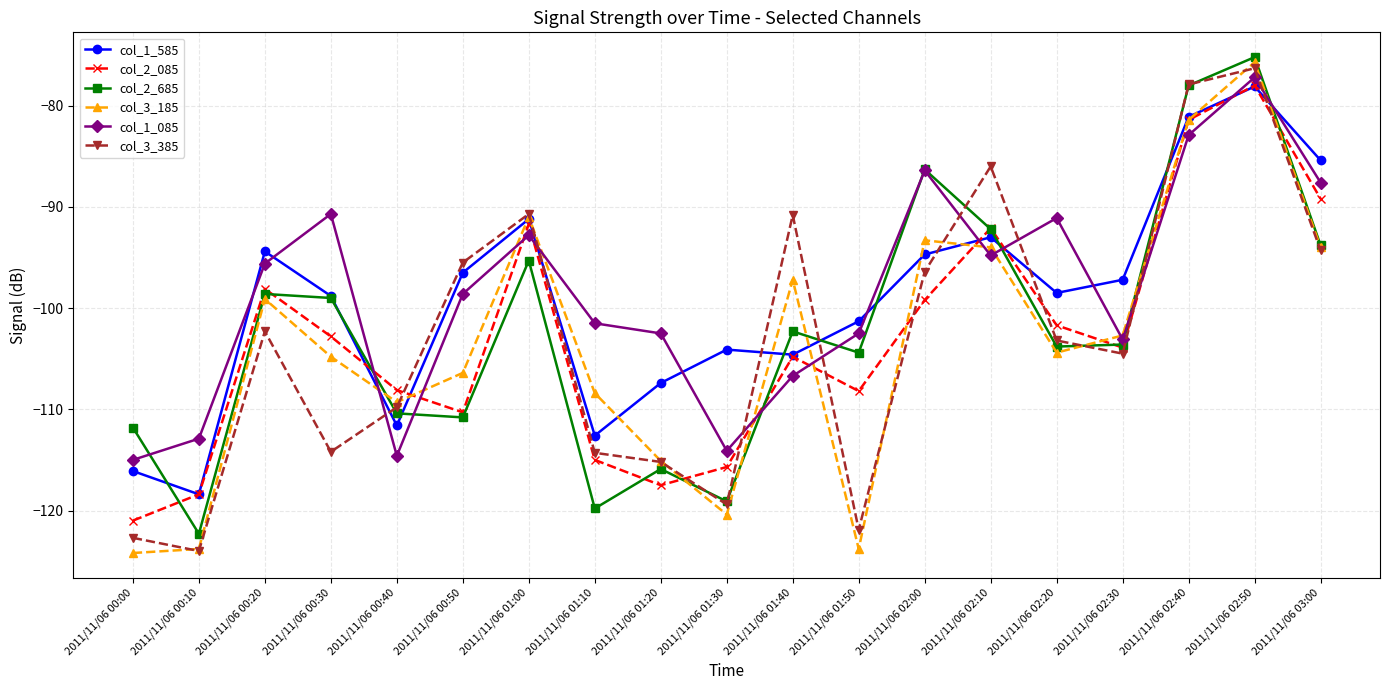

Which series changed the most between 2011/11/06 01:00 and 2011/11/06 02:50?

col_2_685